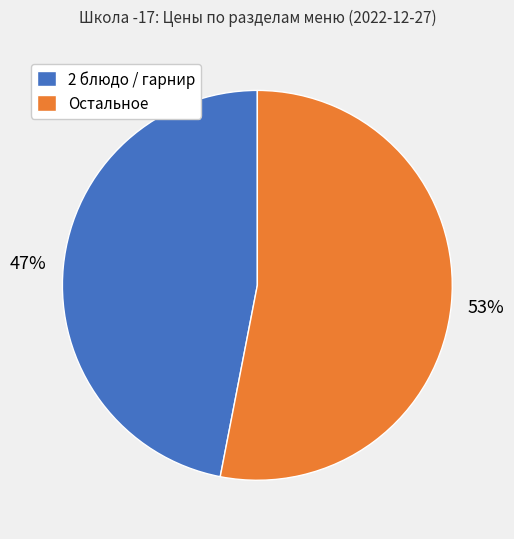

Between 2 блюдо / гарнир and Остальное, which is larger?

Остальное